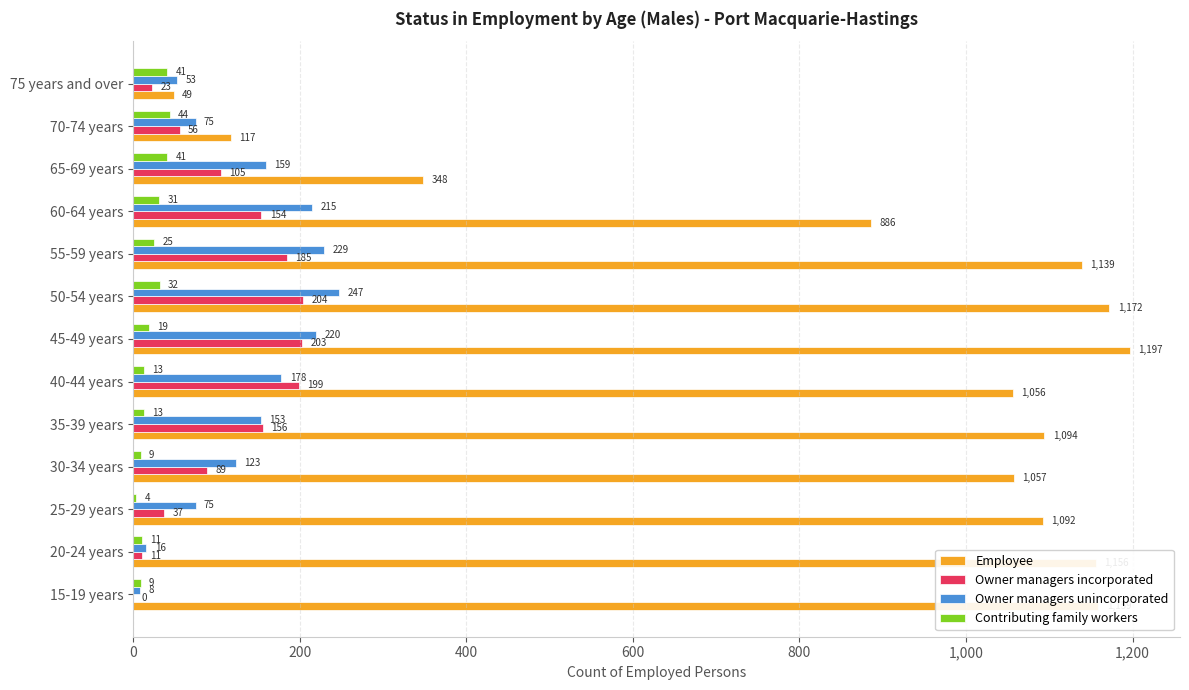

What is the maximum value for Owner managers unincorporated?

247